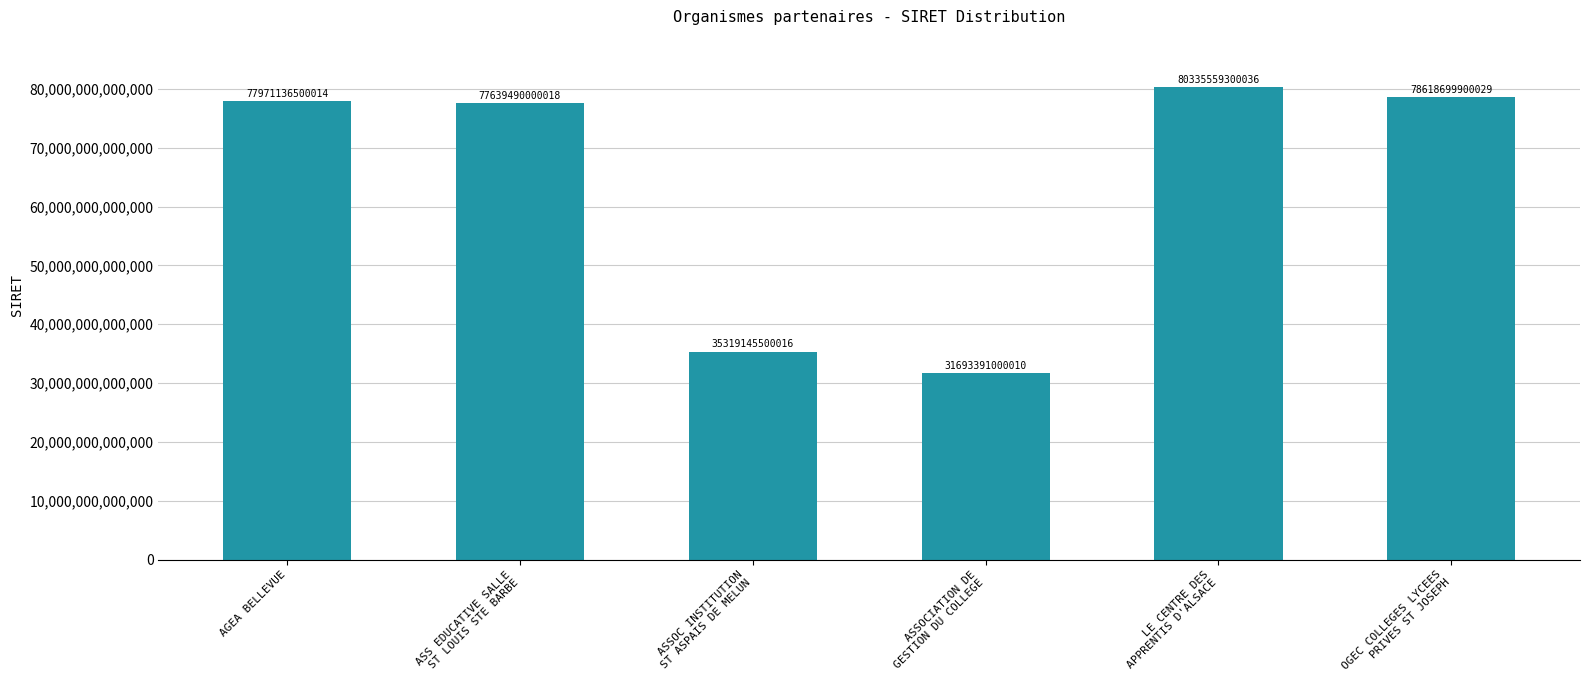

How many categories are shown in the chart?

6